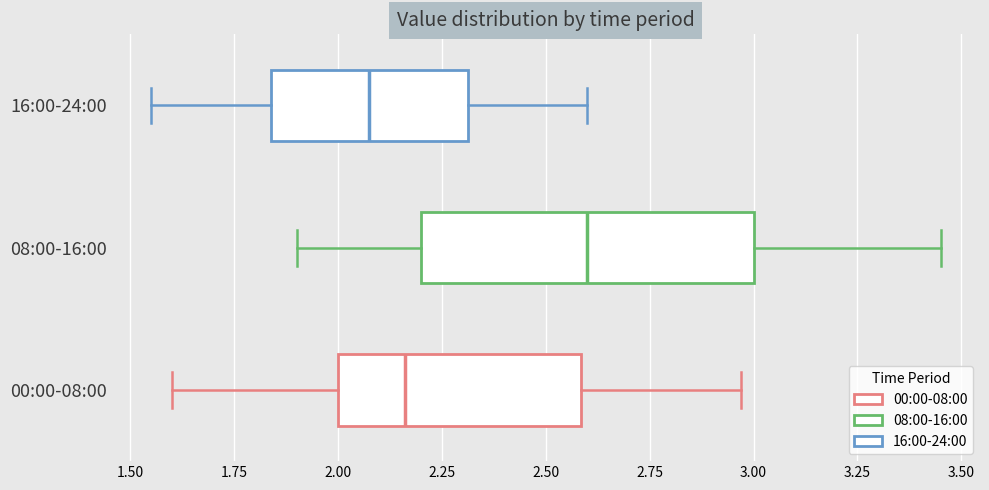

Reading bottom to top, transcribe this box plot: for each box, give where its median line is, the range the box spans, and where its two whiskers end, as read against the x-axis. The values are not printed on the chart, so give them approximately, as read against the axis.

00:00-08:00: median 2.15, box 2.00 to 2.60, whiskers 1.60 to 2.95
08:00-16:00: median 2.60, box 2.20 to 3.00, whiskers 1.90 to 3.45
16:00-24:00: median 2.10, box 1.85 to 2.30, whiskers 1.55 to 2.60